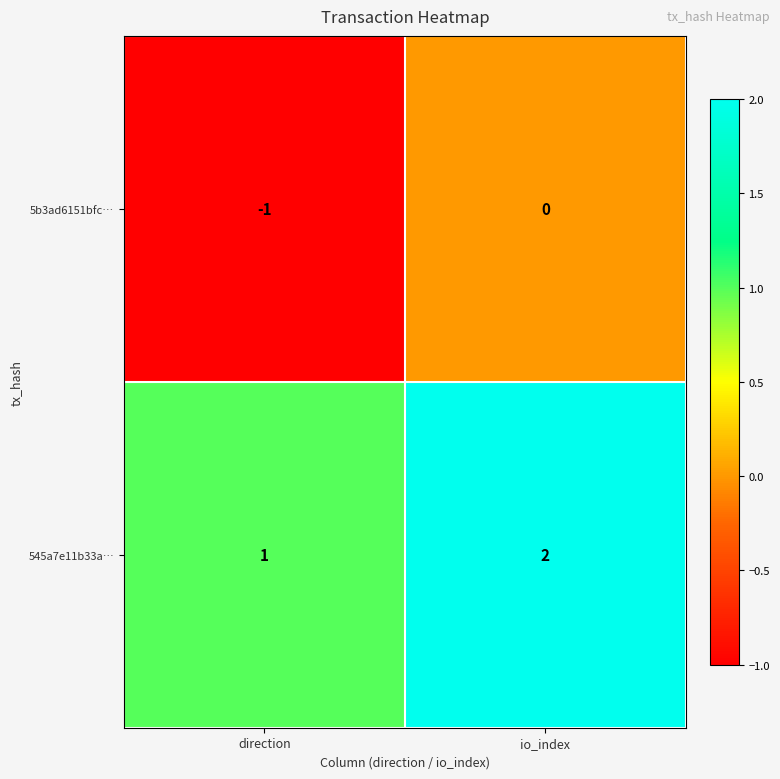

The value of 5b3ad6151bfc… at io_index is 0. True or false?

True